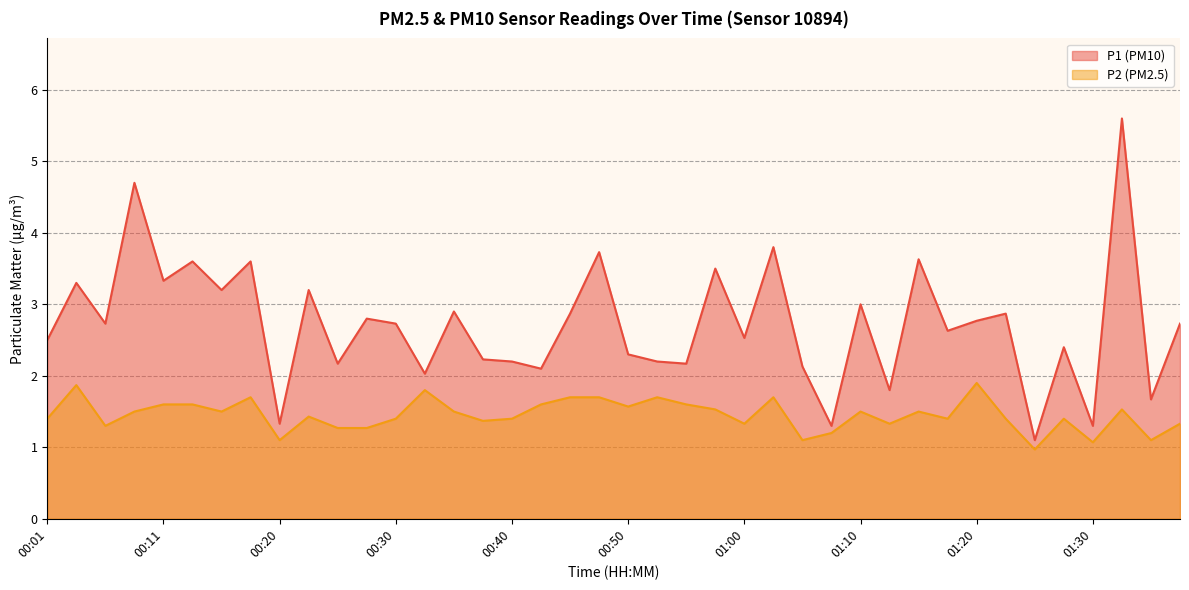

What is the sum of all P1 values?

108.7